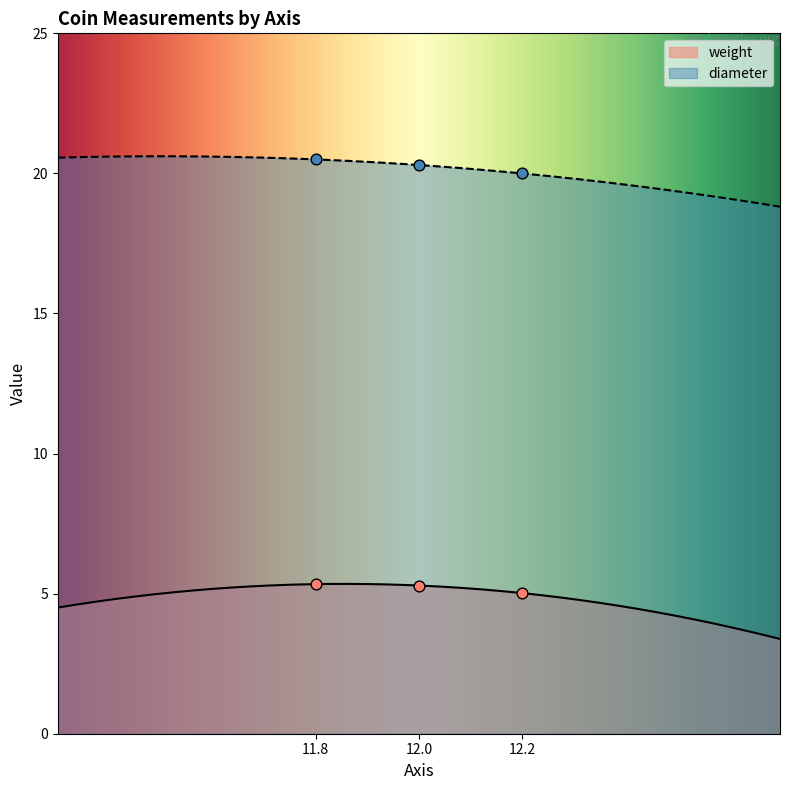

Which series reaches the minimum Y coordinate?

weight